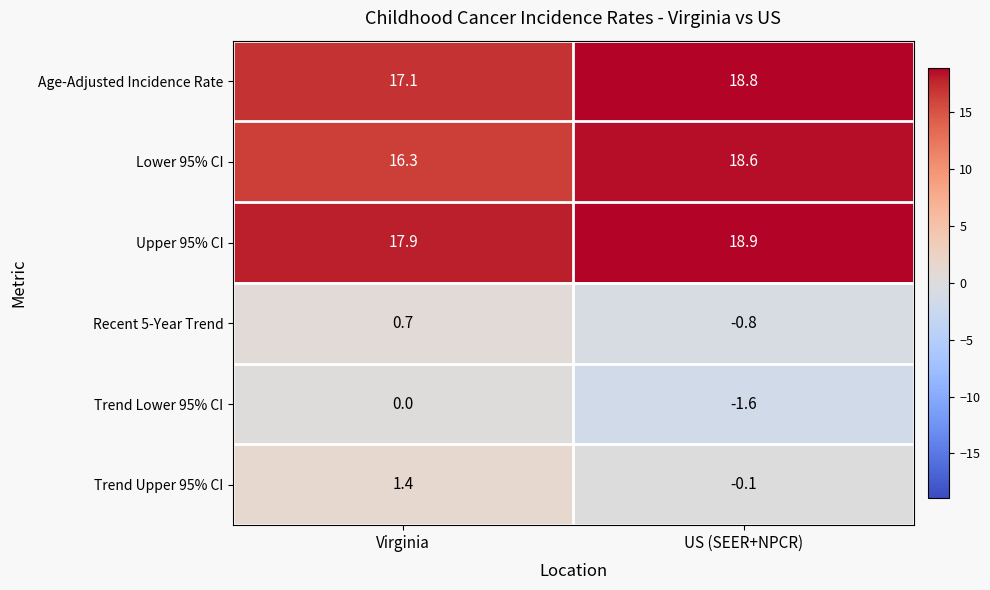

Which series has the widest spread of values?

Lower 95% CI